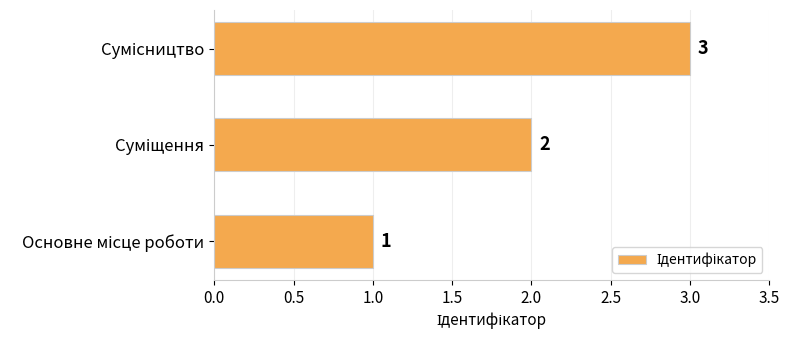

How many values are between 1 and 3?

3